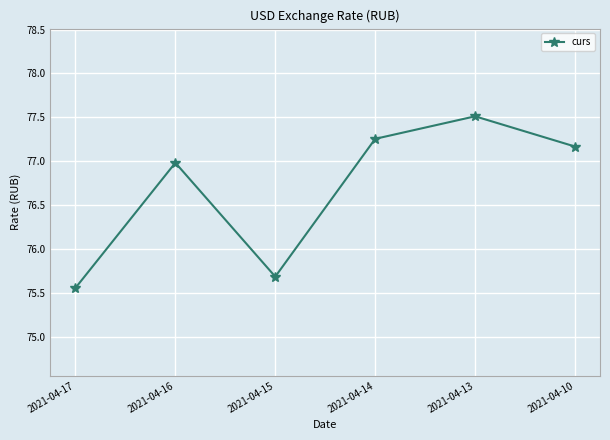

What is the change in value from 2021-04-17 to 2021-04-14?

+1.7